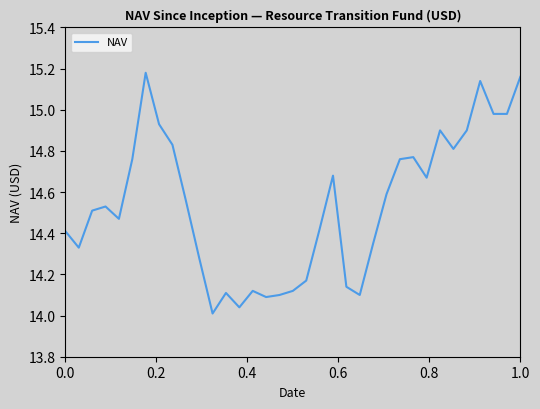

What is the difference between the maximum and minimum values?

1.2